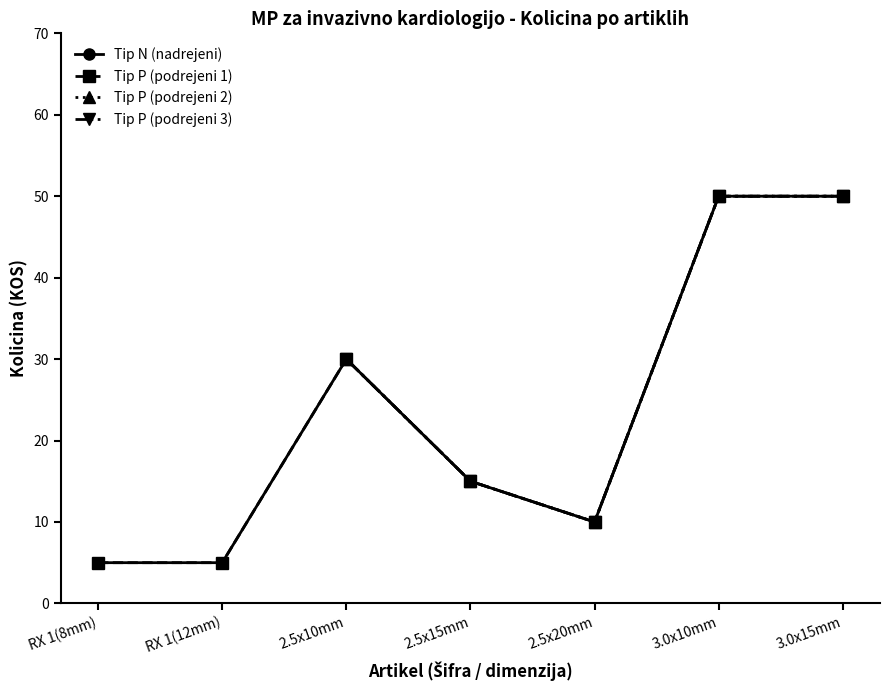

Which category has the lowest value across all series?

RX 1(8mm)